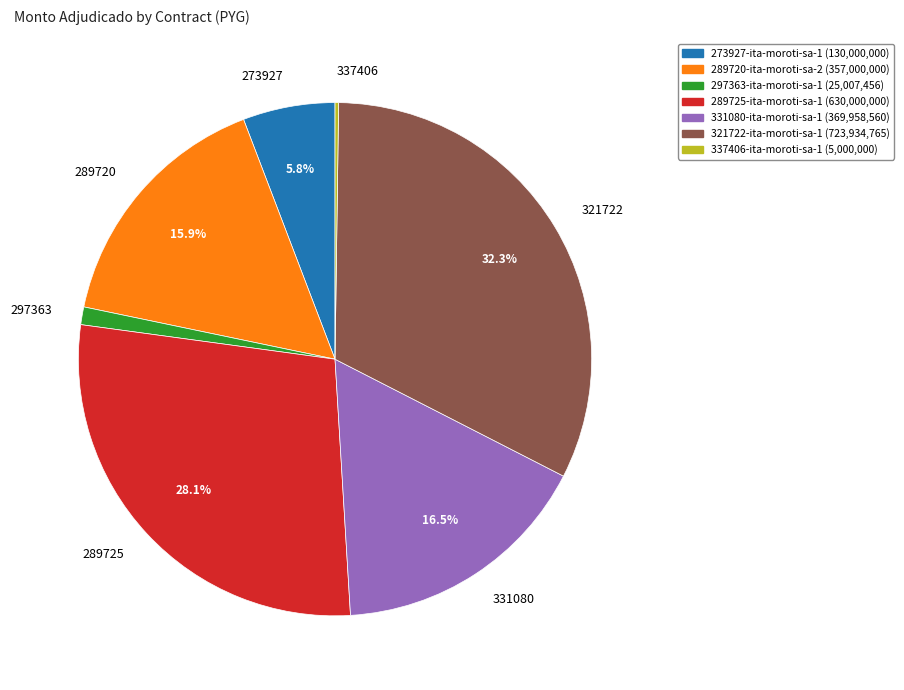

What is the total percentage of 289725 and 273927?

33.9%